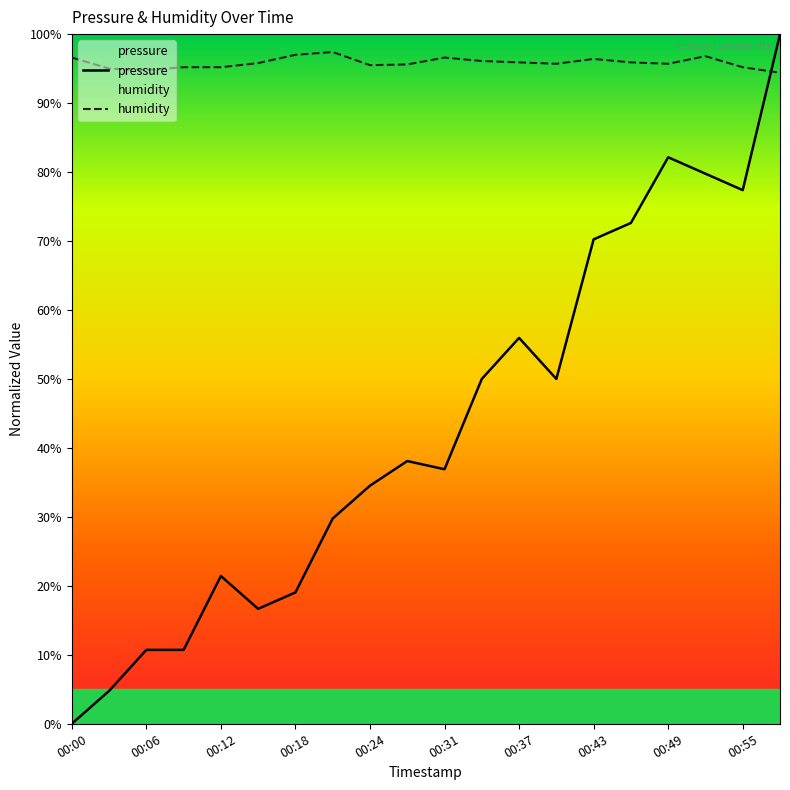

Which series has the largest total across all categories?

humidity